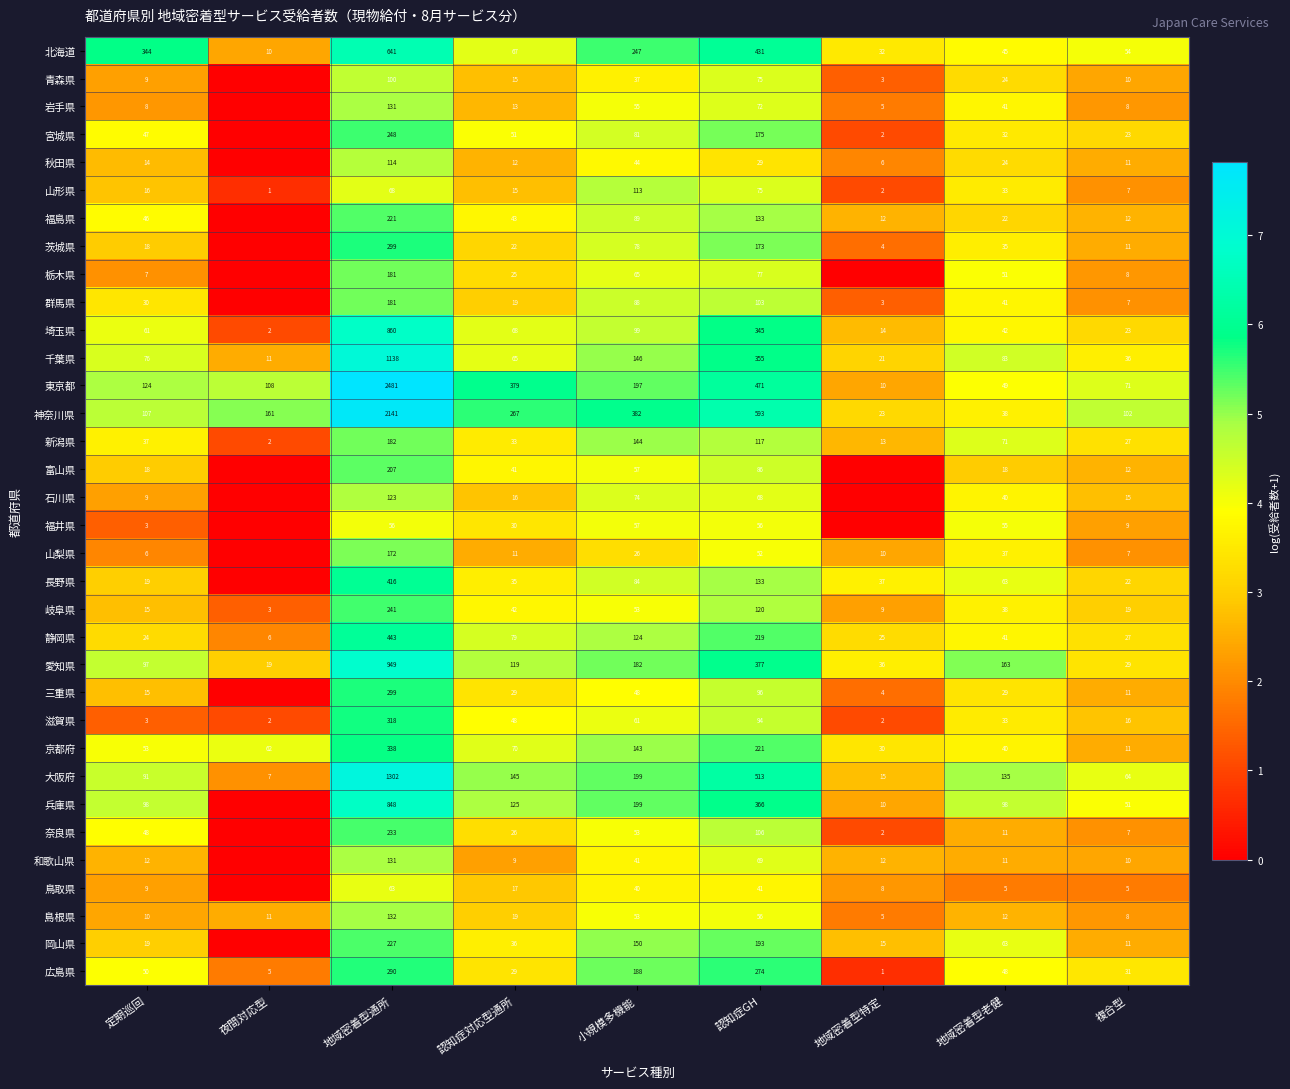

What is the total value across all series at 地域密着型老健?

1571